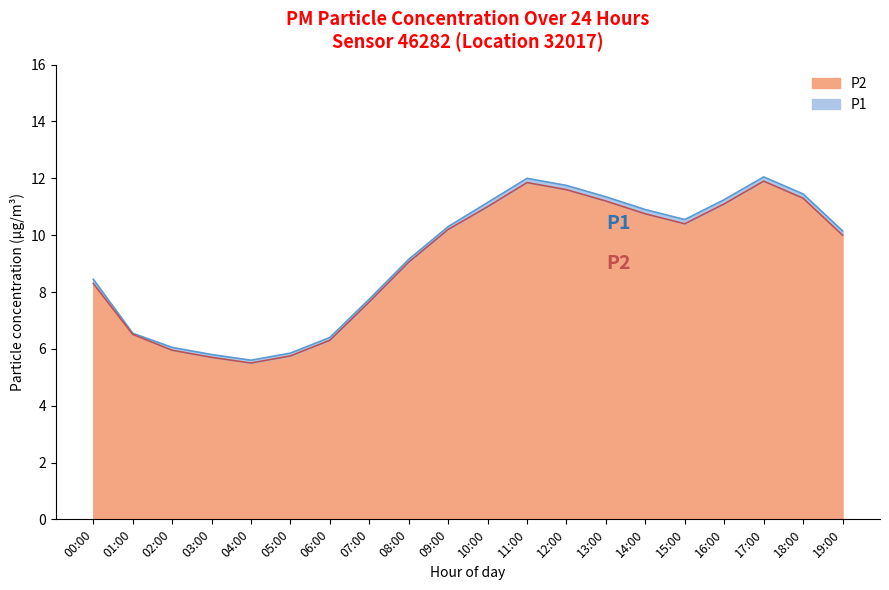

How many lines are shown in the chart?

2